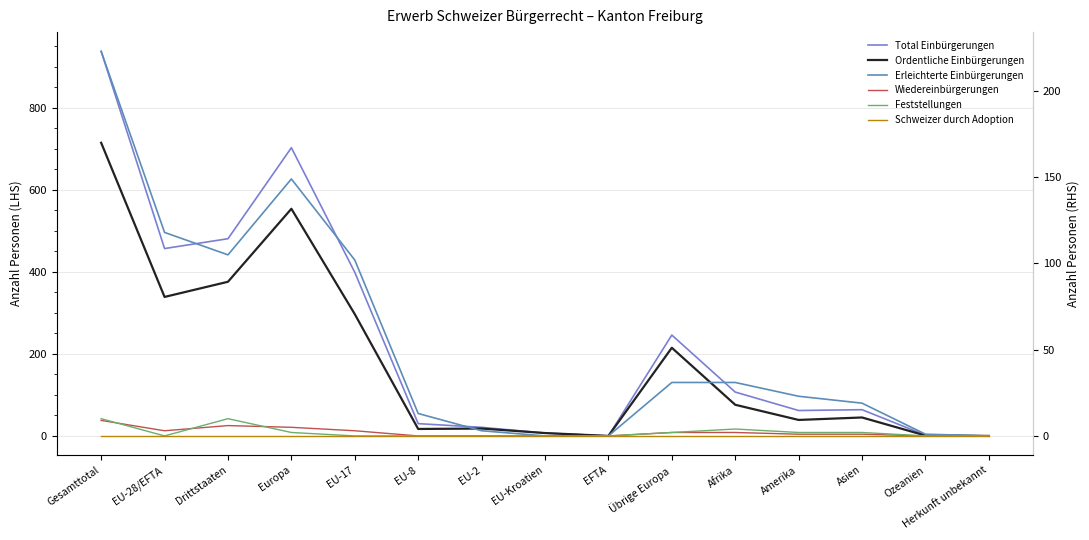

Which series has the largest total across all categories?

Total Einbürgerungen